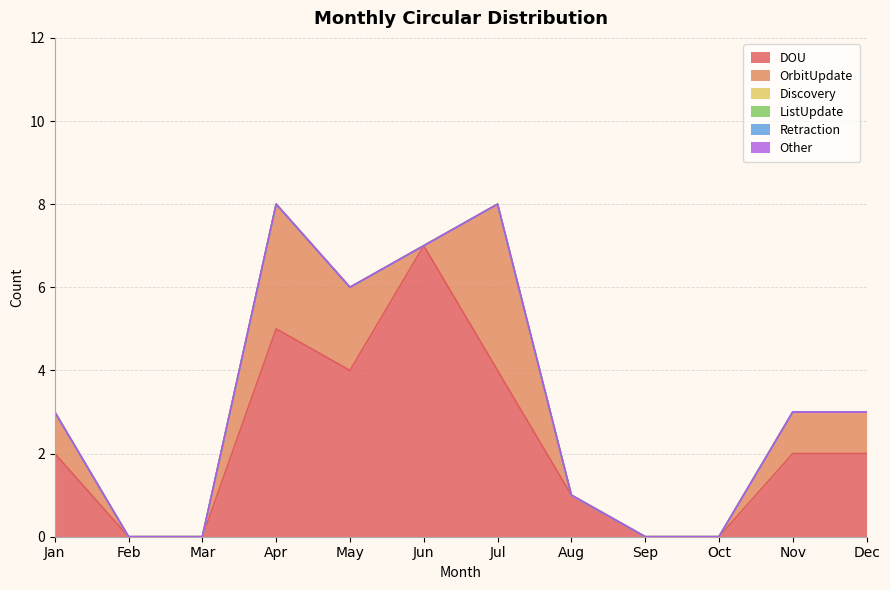

True or false: DOU and OrbitUpdate intersect in this chart.

False